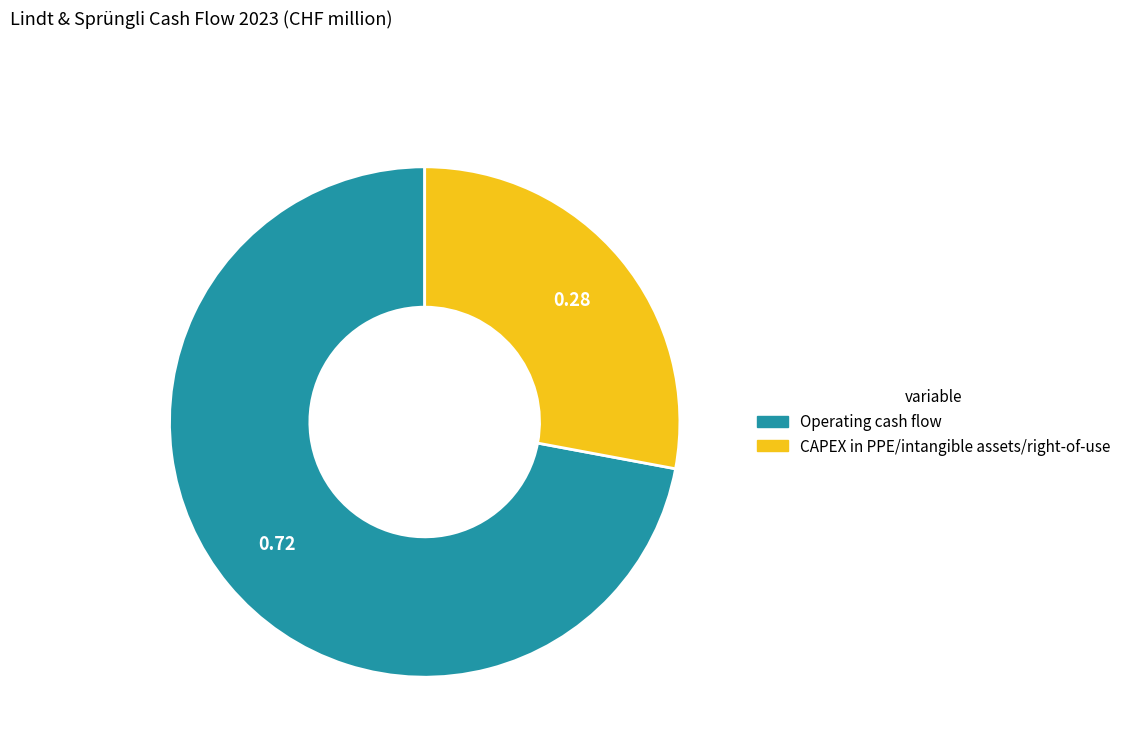

Count the number of slices in the pie.

2